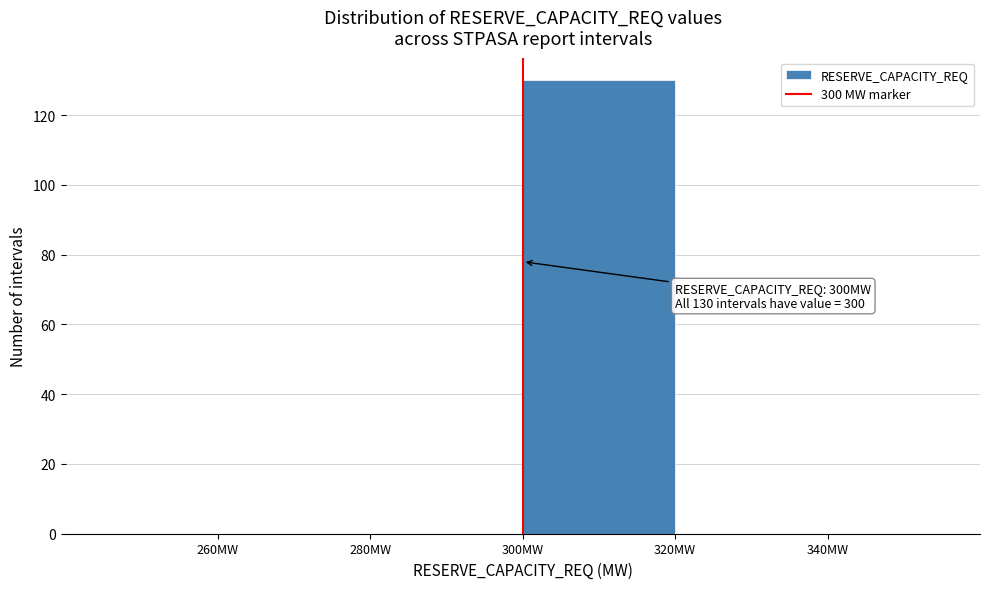

Over which range of the x-axis is the bar tallest?

300 to 320